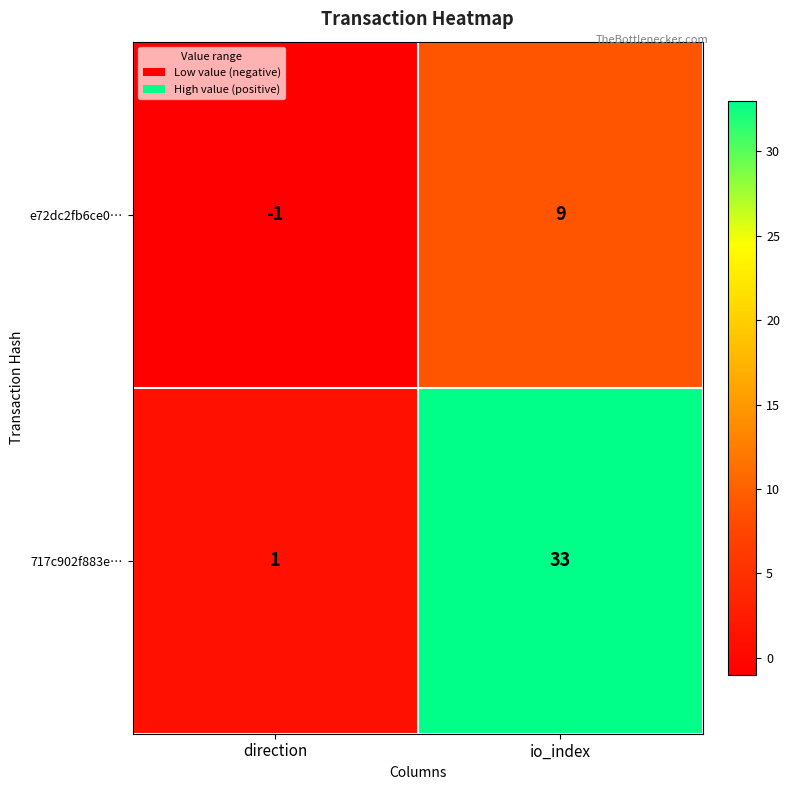

Rank the series at direction from lowest to highest value.

e72dc2fb6ce0…, 717c902f883e…